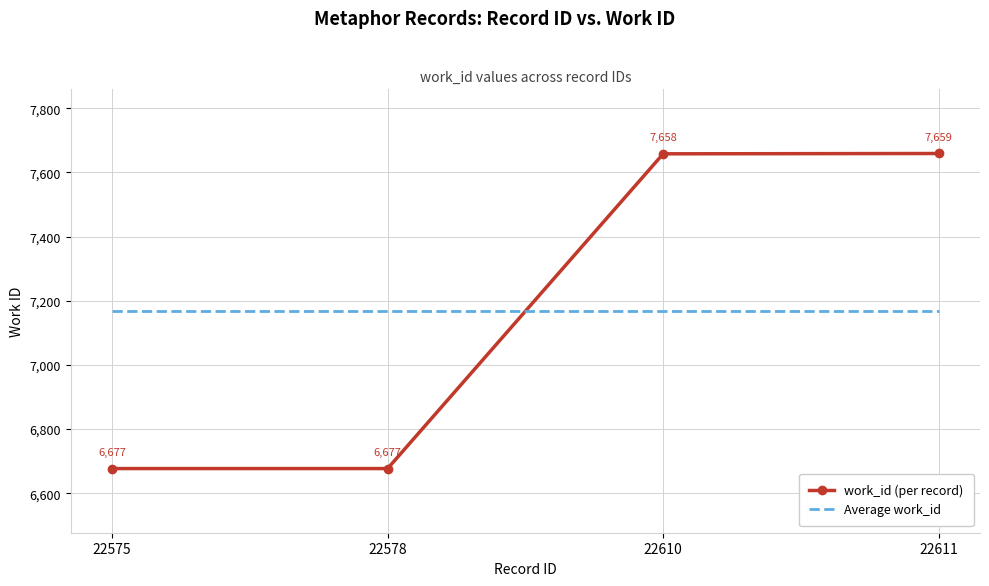

Between 22578 and 22611, which series saw the biggest shift?

work_id (per record)